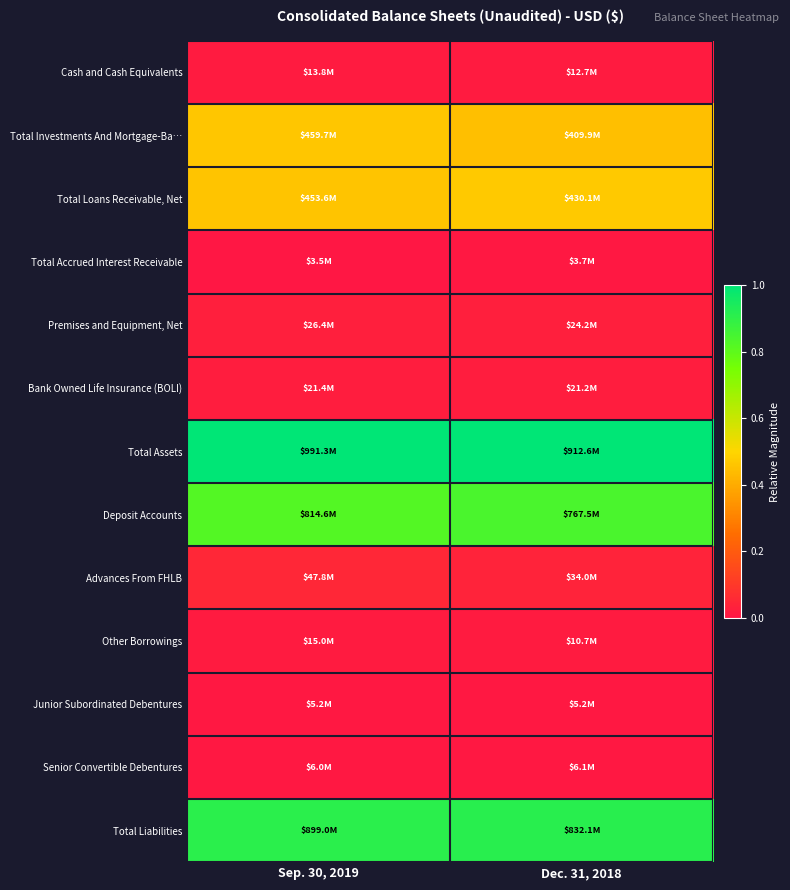

What is the spread (max minus min) of values at Sep. 30, 2019?

1.0